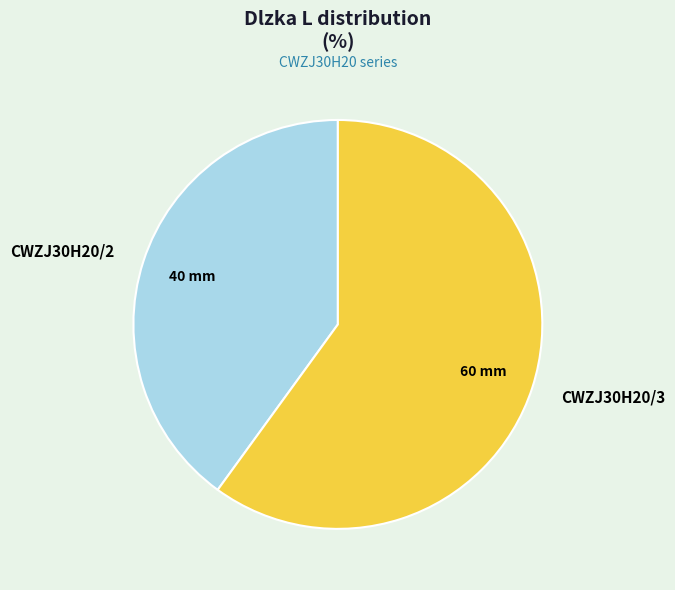

True or false: CWZJ30H20/2 accounts for 40% of the total.

True